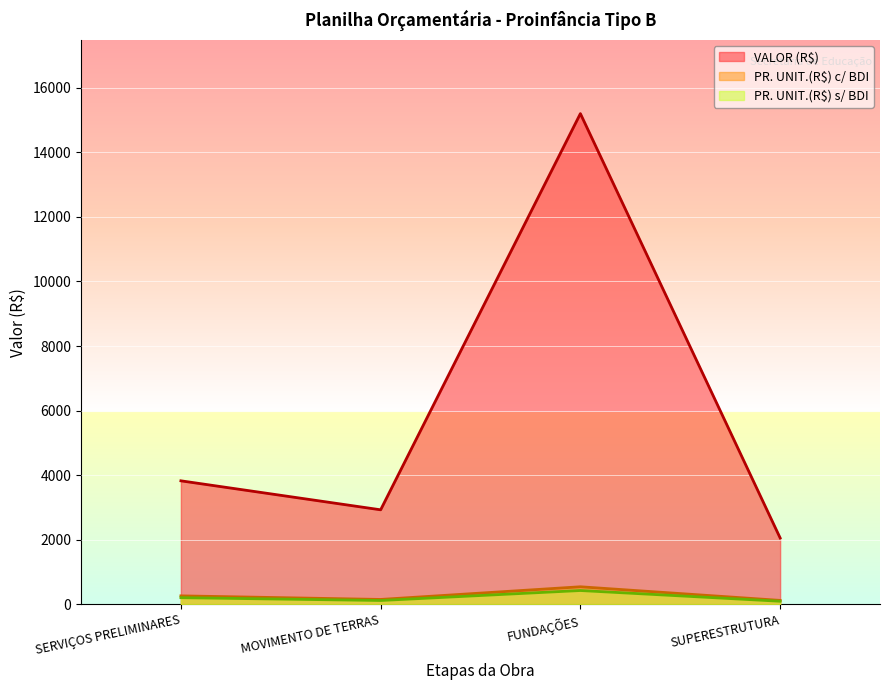

How many interior local peaks does the PR. UNIT.(R$) s/ BDI series have?

1